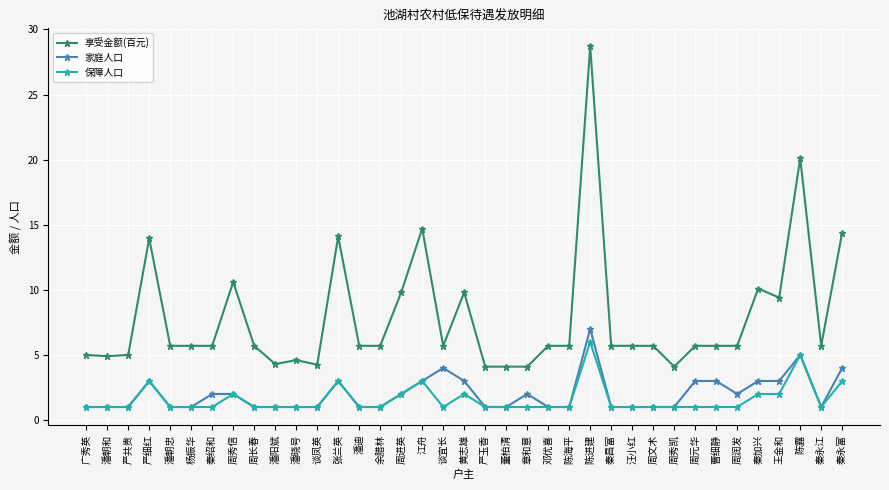

Is the value of 享受金额(百元) at 杨振华 greater than the value of 家庭人口 at 余腊林?

Yes